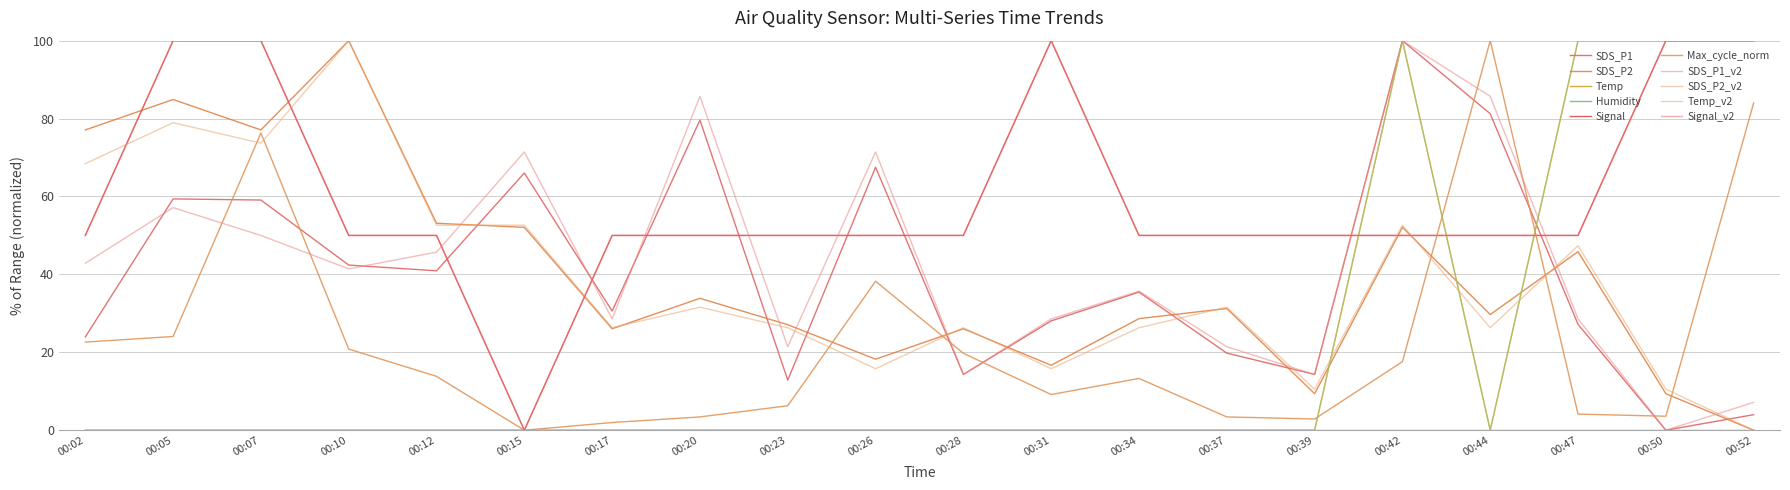

Is this an area chart (filled region under the line)?

No